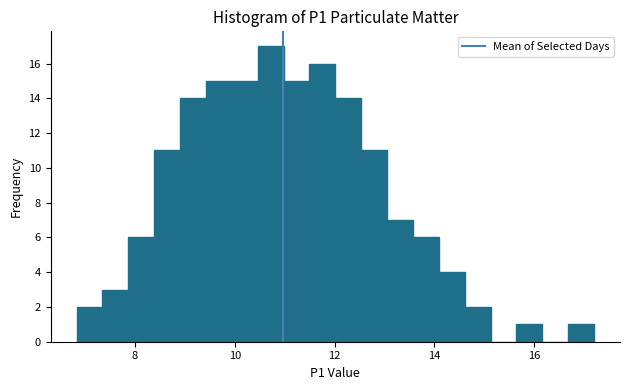

Around what value on the x-axis is the tallest bar? Give the approximate position of its centre, as read against the axis.

10.8